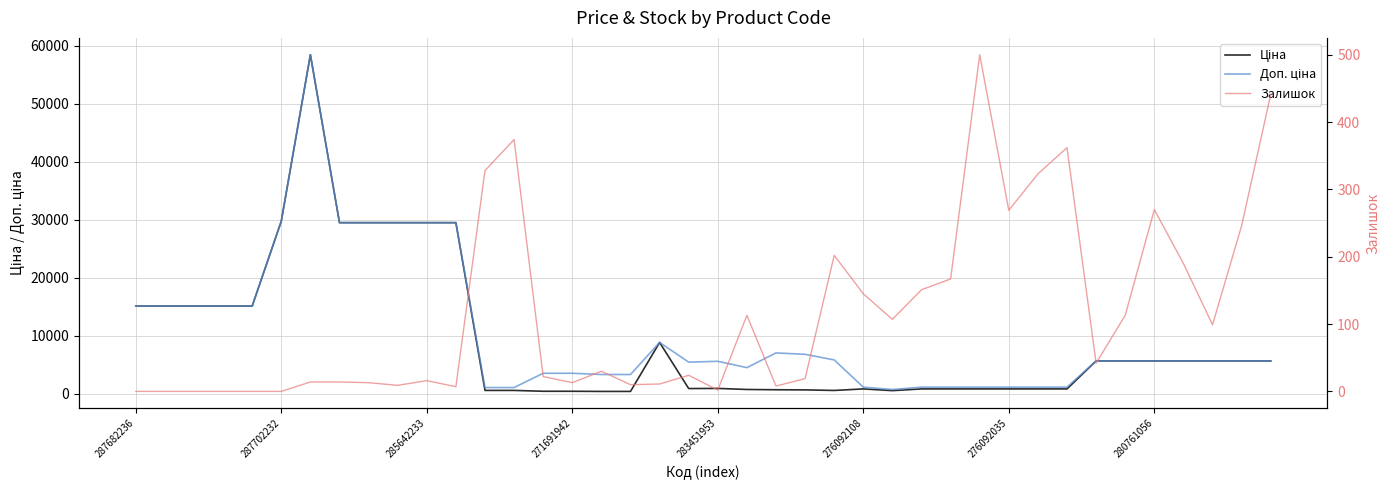

True or false: Доп. ціна and Ціна cross at least once.

False